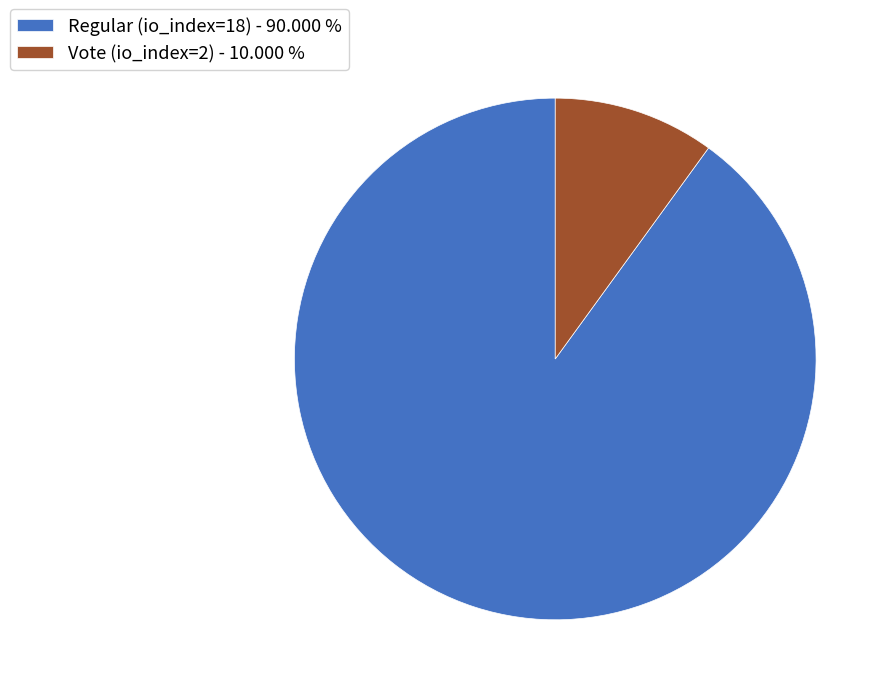

Which slice is the largest?

Regular (io_index=18)